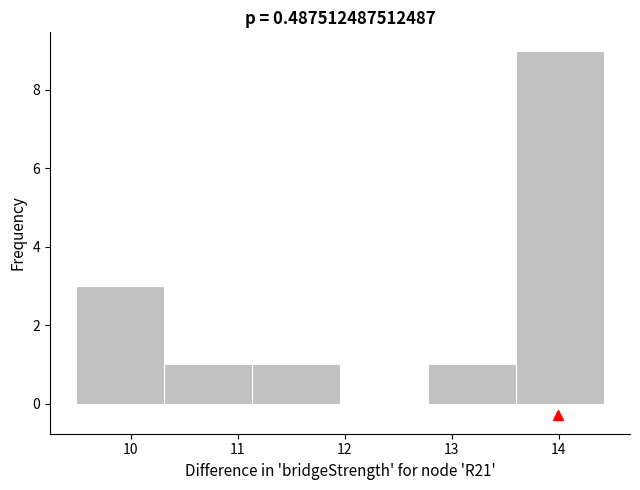

Reading left to right, list every bar in this chart as the range it spans on the x-axis followed by its height. Neither the bar edges nor the heights are printed on the chart, so give them approximately, as read against the axes.

9.5 to 10.3: 3
10.3 to 11.1: 1
11.1 to 12.0: 1
12.0 to 12.8: 0
12.8 to 13.6: 1
13.6 to 14.4: 9